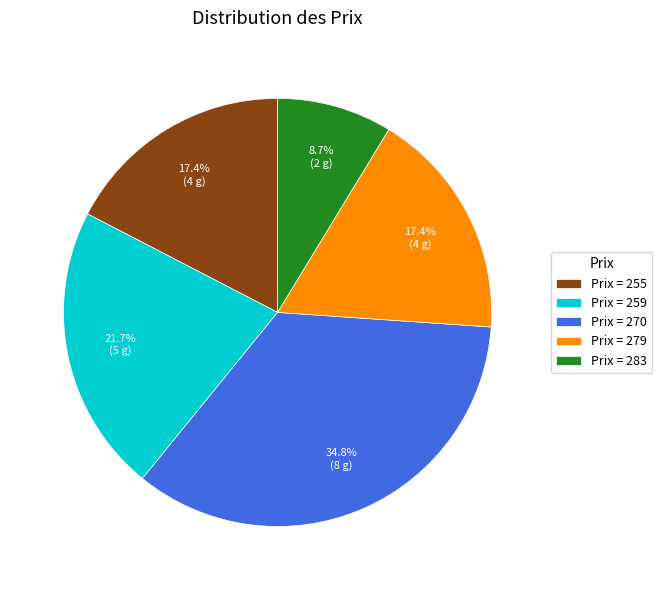

Between Prix = 279 and Prix = 270, which is larger?

Prix = 270